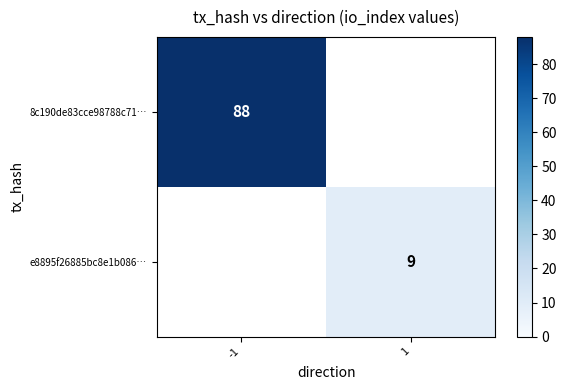

The 8c190de83cce98788c71… series shows 88 at -1. True or false?

True